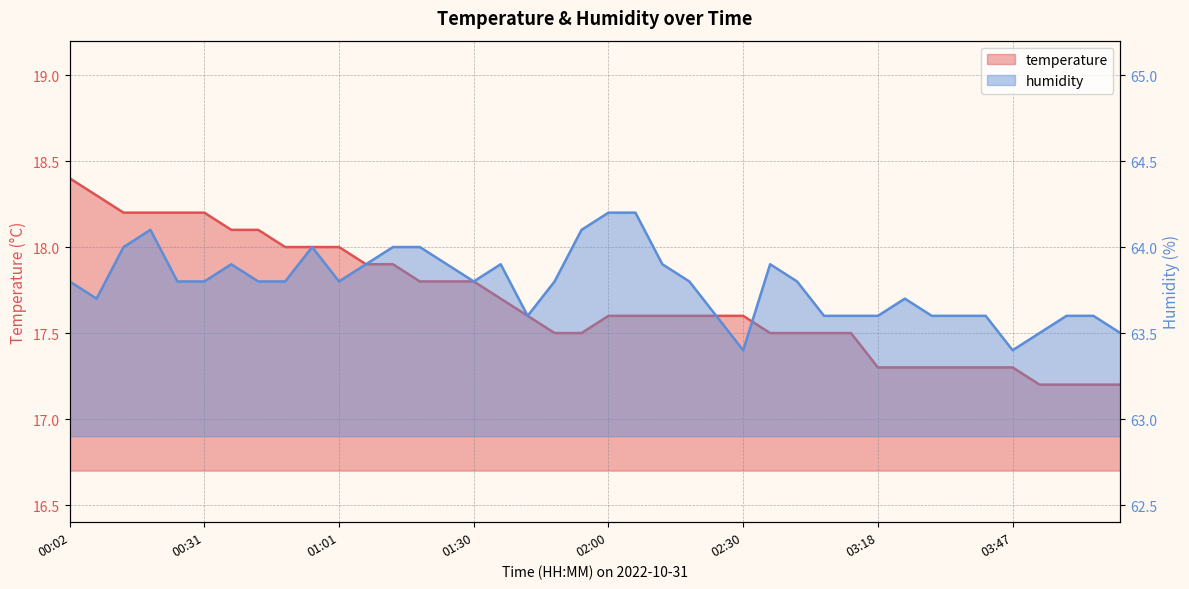

At which category does humidity reach its first local valley?

00:08